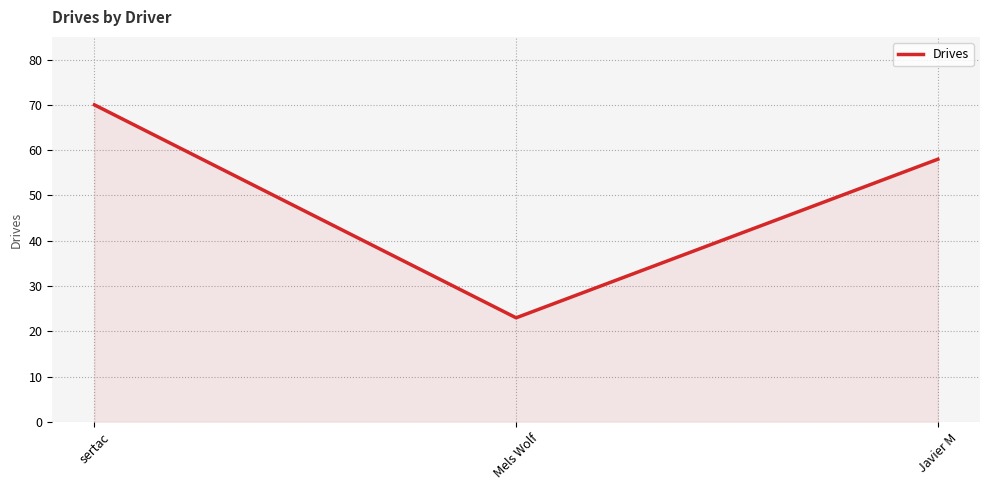

What is the difference between the second highest and minimum values?

35